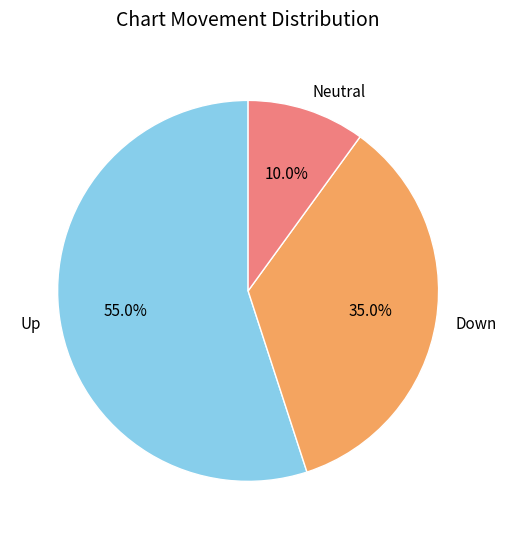

Rank the categories by value from highest to lowest.

Up, Down, Neutral